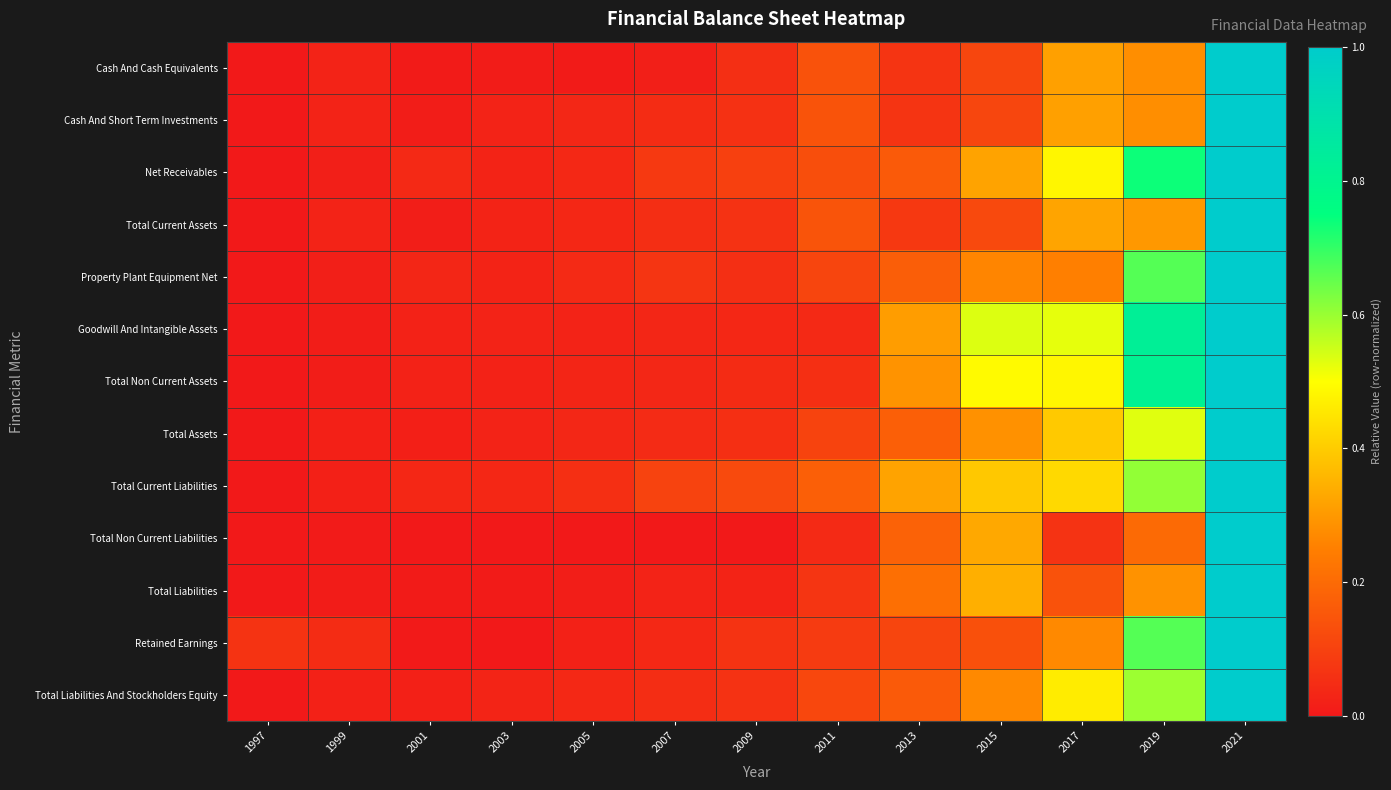

Reading left to right, extract all data points from this chart.

Cash And Cash Equivalents: 1997=0.0	1999=0.0	2001=0.0	2003=0.0	2005=0.0	2007=0.0	2009=0.1	2011=0.1	2013=0.1	2015=0.1	2017=0.3	2019=0.3	2021=1.0
Cash And Short Term Investments: 1997=0.0	1999=0.0	2001=0.0	2003=0.0	2005=0.0	2007=0.0	2009=0.1	2011=0.1	2013=0.1	2015=0.1	2017=0.3	2019=0.3	2021=1.0
Net Receivables: 1997=0.0	1999=0.0	2001=0.0	2003=0.0	2005=0.0	2007=0.1	2009=0.1	2011=0.1	2013=0.2	2015=0.3	2017=0.5	2019=0.7	2021=1.0
Total Current Assets: 1997=0.0	1999=0.0	2001=0.0	2003=0.0	2005=0.0	2007=0.1	2009=0.1	2011=0.1	2013=0.1	2015=0.1	2017=0.3	2019=0.3	2021=1.0
Property Plant Equipment Net: 1997=0.0	1999=0.0	2001=0.0	2003=0.0	2005=0.0	2007=0.1	2009=0.1	2011=0.1	2013=0.2	2015=0.3	2017=0.3	2019=0.7	2021=1.0
Goodwill And Intangible Assets: 1997=0.0	1999=0.0	2001=0.0	2003=0.0	2005=0.0	2007=0.0	2009=0.0	2011=0.0	2013=0.3	2015=0.5	2017=0.5	2019=0.8	2021=1.0
Total Non Current Assets: 1997=0.0	1999=0.0	2001=0.0	2003=0.0	2005=0.0	2007=0.0	2009=0.0	2011=0.1	2013=0.3	2015=0.5	2017=0.5	2019=0.8	2021=1.0
Total Assets: 1997=0.0	1999=0.0	2001=0.0	2003=0.0	2005=0.0	2007=0.0	2009=0.1	2011=0.1	2013=0.2	2015=0.3	2017=0.4	2019=0.5	2021=1.0
Total Current Liabilities: 1997=0.0	1999=0.0	2001=0.0	2003=0.0	2005=0.1	2007=0.1	2009=0.1	2011=0.2	2013=0.3	2015=0.4	2017=0.4	2019=0.6	2021=1.0
Total Non Current Liabilities: 1997=0.0	1999=0.0	2001=0.0	2003=0.0	2005=0.0	2007=0.0	2009=0.0	2011=0.0	2013=0.2	2015=0.3	2017=0.1	2019=0.2	2021=1.0
Total Liabilities: 1997=0.0	1999=0.0	2001=0.0	2003=0.0	2005=0.0	2007=0.0	2009=0.0	2011=0.1	2013=0.2	2015=0.3	2017=0.1	2019=0.3	2021=1.0
Retained Earnings: 1997=0.1	1999=0.0	2001=0.0	2003=0.0	2005=0.0	2007=0.0	2009=0.1	2011=0.1	2013=0.1	2015=0.1	2017=0.3	2019=0.7	2021=1.0
Total Liabilities And Stockholders Equity: 1997=0.0	1999=0.0	2001=0.0	2003=0.0	2005=0.0	2007=0.0	2009=0.1	2011=0.1	2013=0.2	2015=0.3	2017=0.5	2019=0.6	2021=1.0